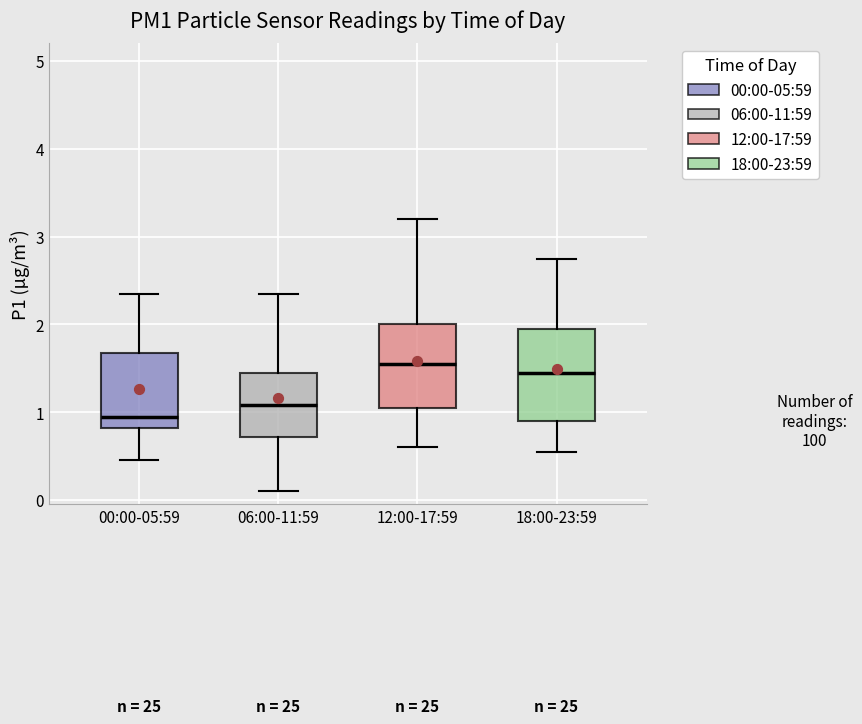

Reading left to right, read every box against the y-axis: the position of its median line, the range the box covers, and the ends of its whiskers. The values are not printed on the chart, so give them approximately, as read against the axis.

00:00-05:59: median 1.0, box 0.8 to 1.7, whiskers 0.5 to 2.4
06:00-11:59: median 1.1, box 0.7 to 1.5, whiskers 0.1 to 2.4
12:00-17:59: median 1.6, box 1.1 to 2.0, whiskers 0.6 to 3.2
18:00-23:59: median 1.5, box 0.9 to 2.0, whiskers 0.6 to 2.8